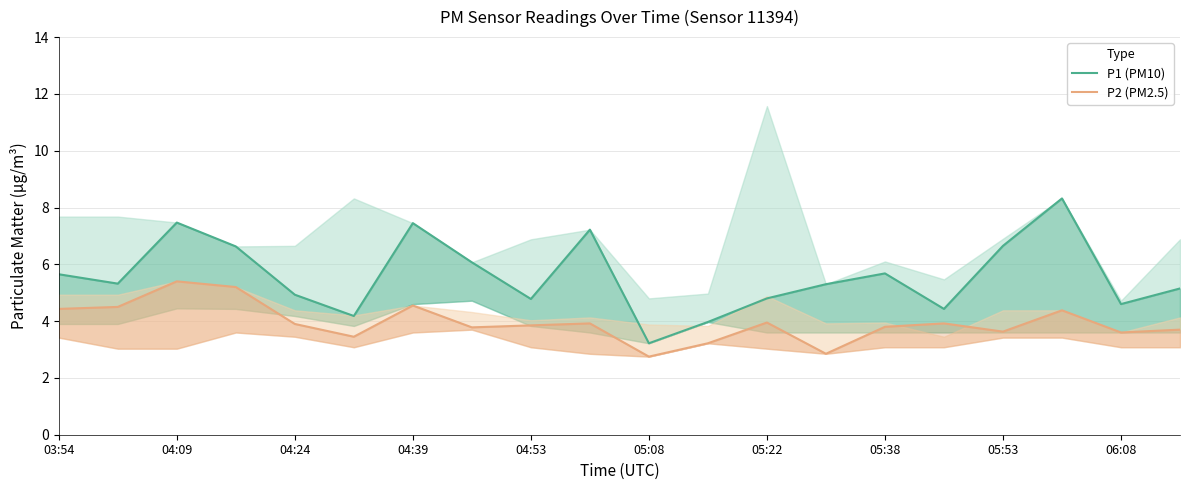

True or false: P2 (PM2.5) has more than 1 points higher than both neighbors.

True